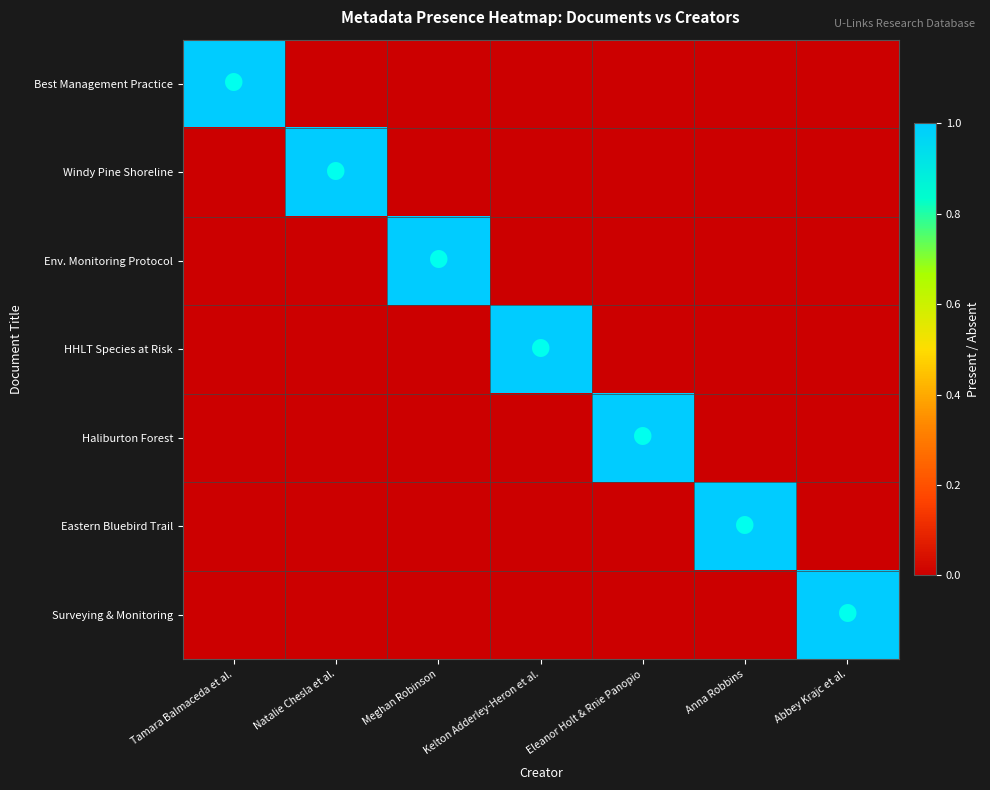

Count the number of data series in this chart.

7